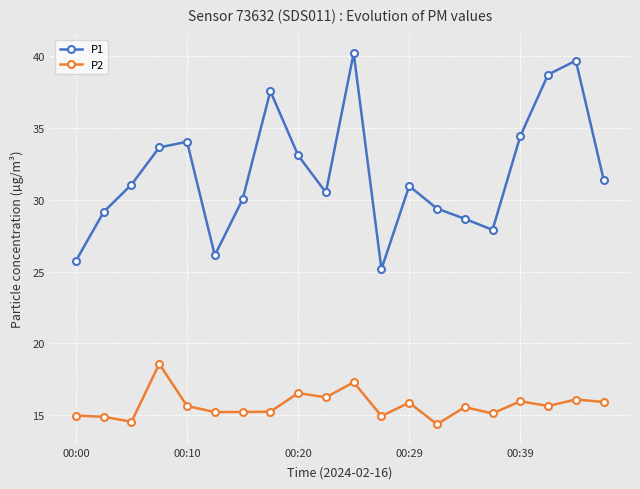

What is the sum of all P1 values?

637.4